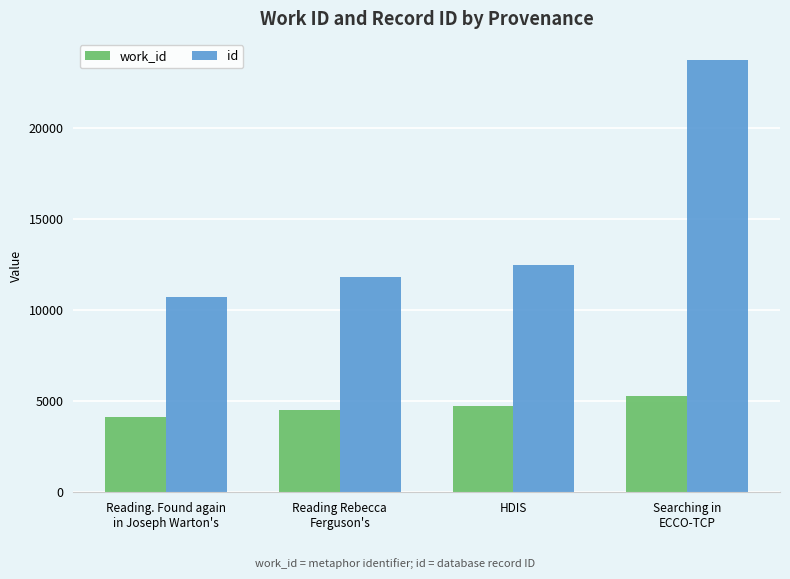

What position from the right is Reading. Found again
in Joseph Warton's?

4